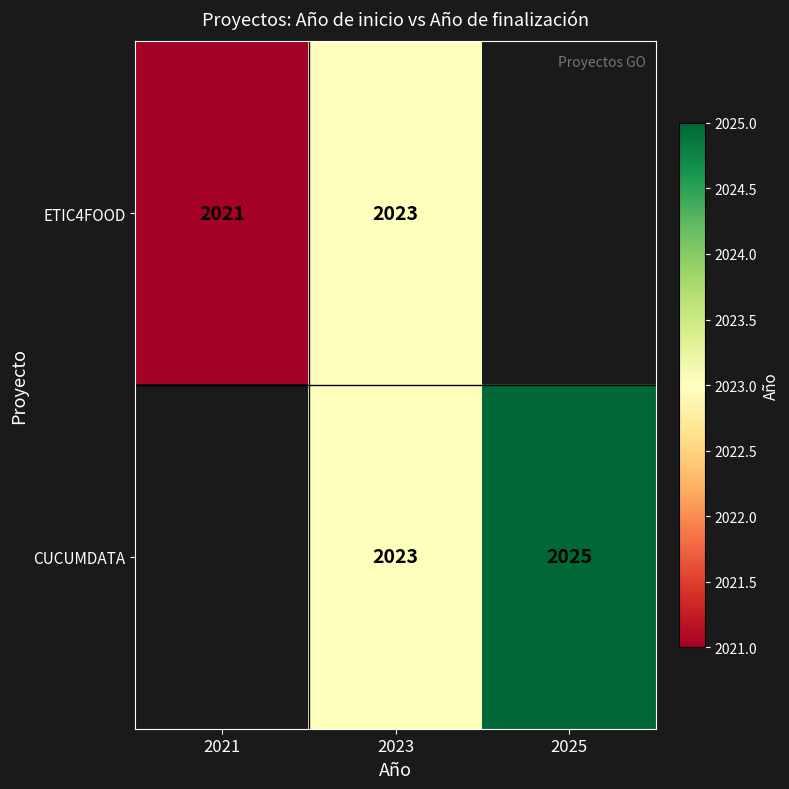

At which category does the chart reach its minimum across all series?

2021